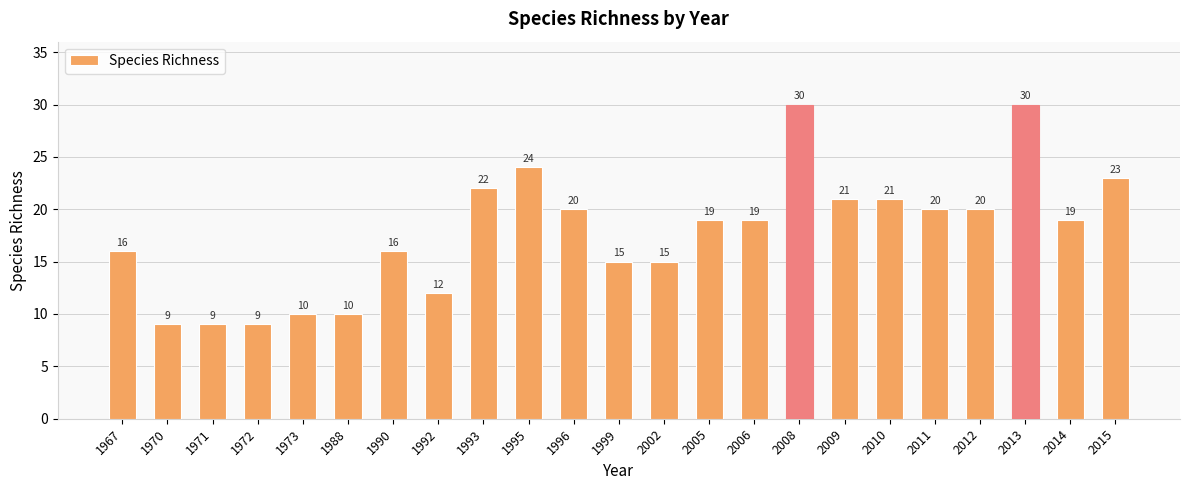

Between 1990 and 1993, which is larger?

1993